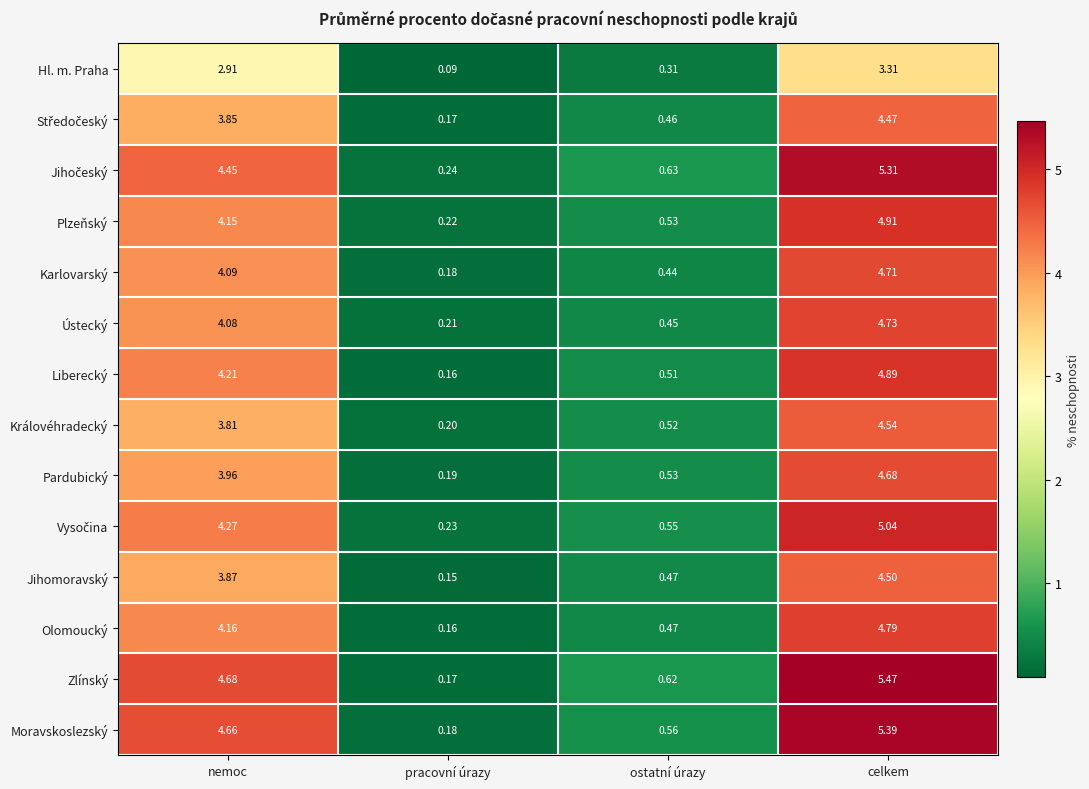

How many data points in Plzeňský are above 4?

2